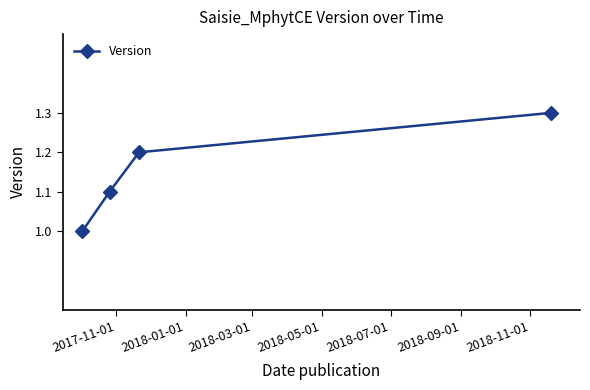

How many categories are shown in the chart?

4